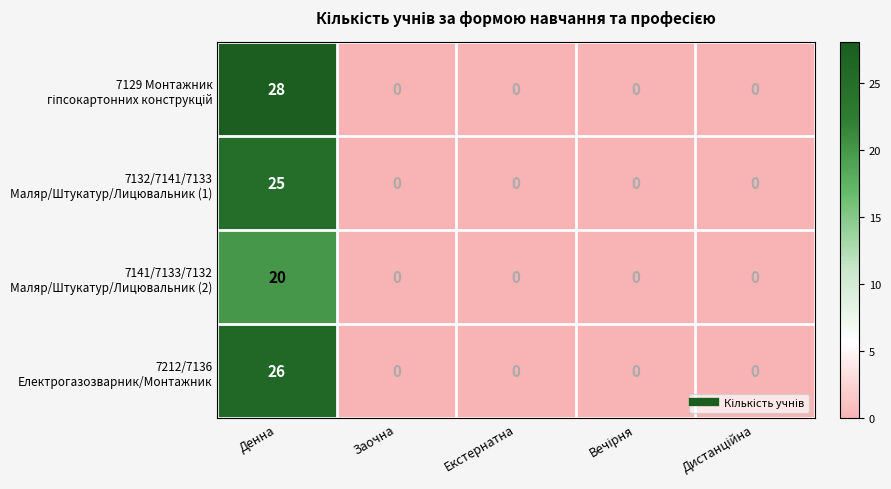

At how many categories does at least one series exceed 13?

1